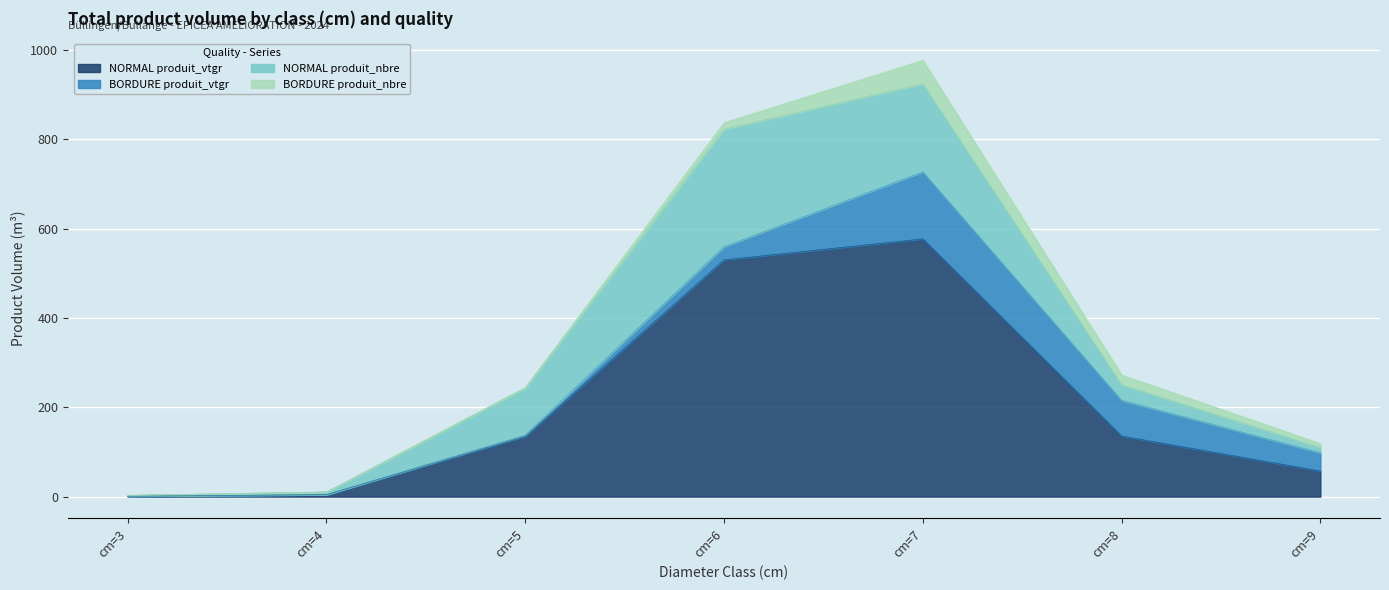

What is the sum of all NORMAL produit_nbre values?

620.0